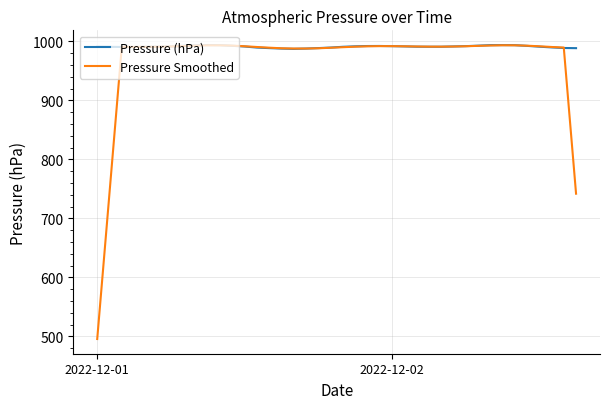

Rank the series by their average value, from lowest to highest.

Pressure Smoothed, Pressure (hPa)